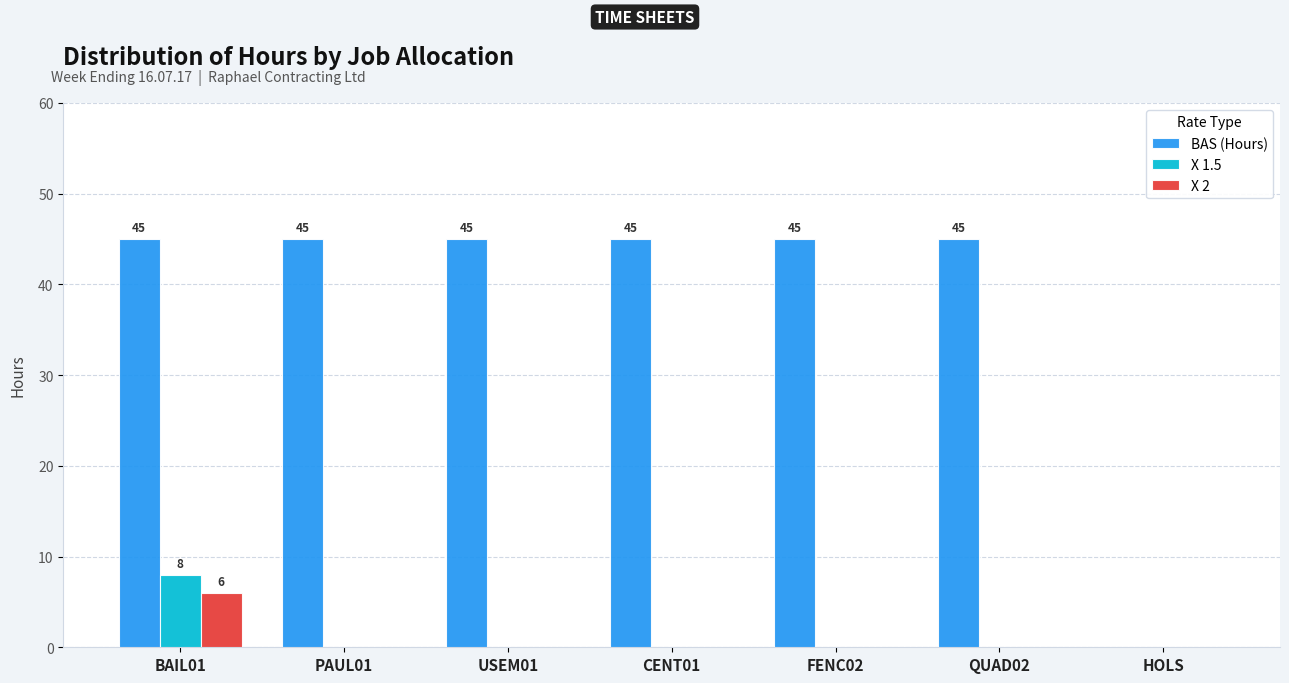

What is the sum of all X 2 values?

6